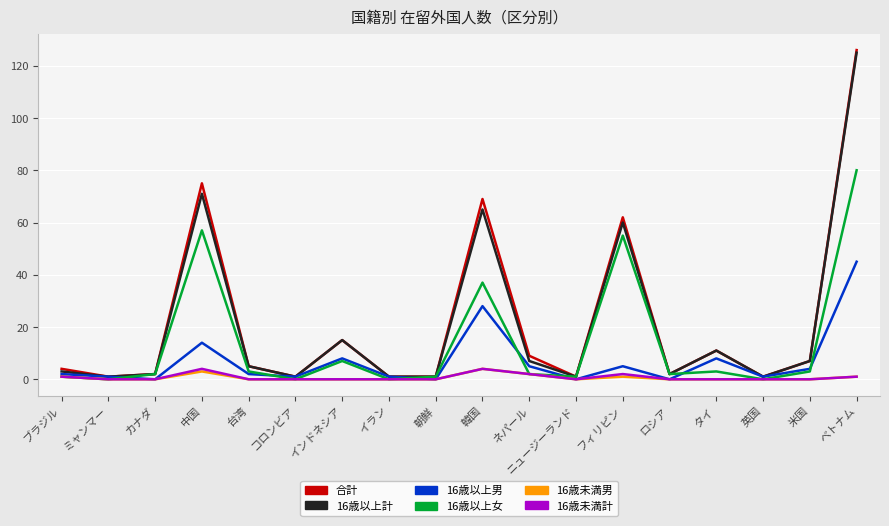

At which category is the sum across all series the highest?

ベトナム